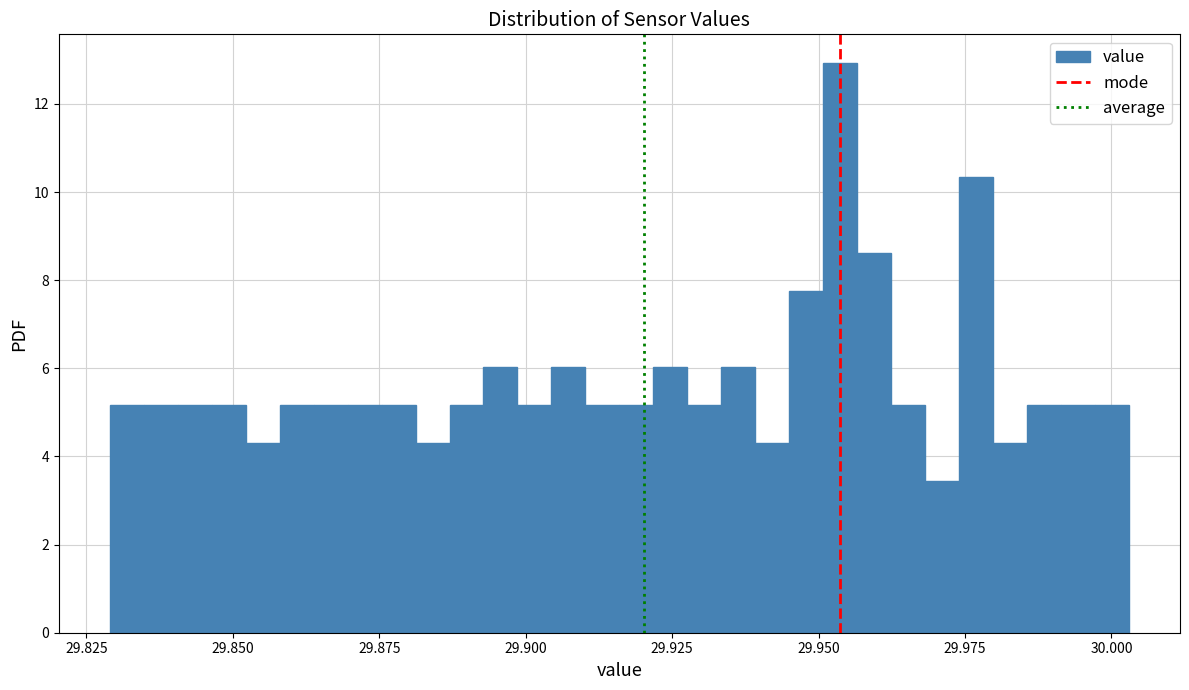

Around what value on the x-axis is the tallest bar? Give the approximate position of its centre, as read against the axis.

29.955